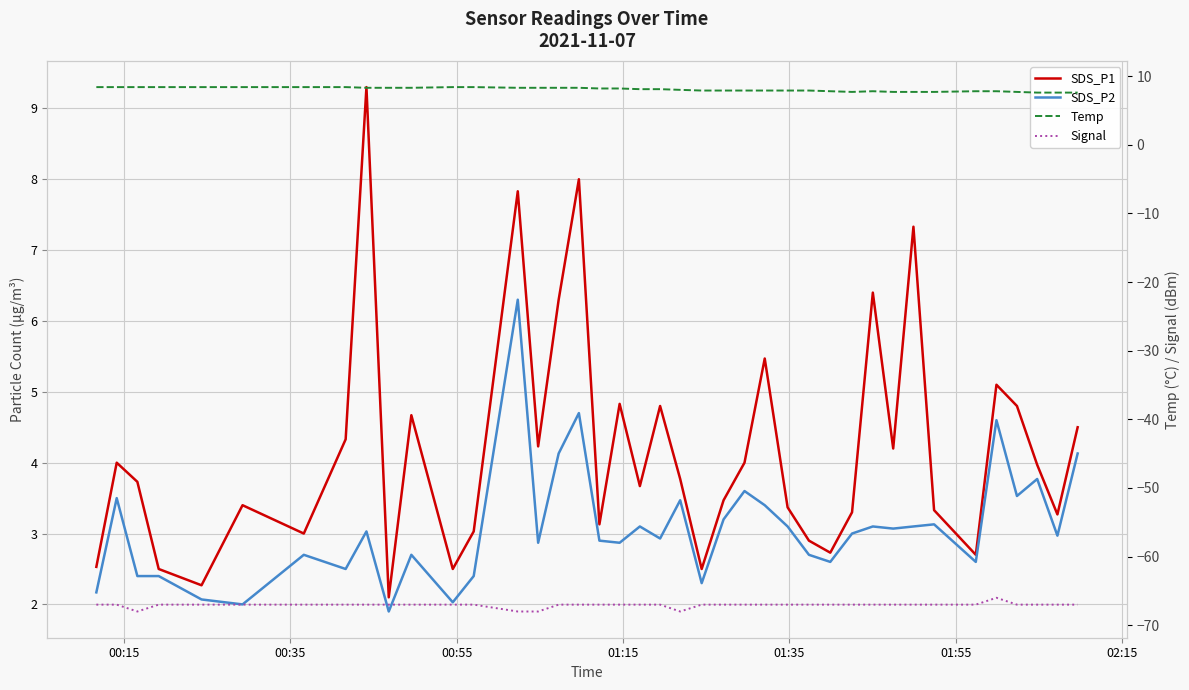

At how many categories does at least one series exceed -64?

40